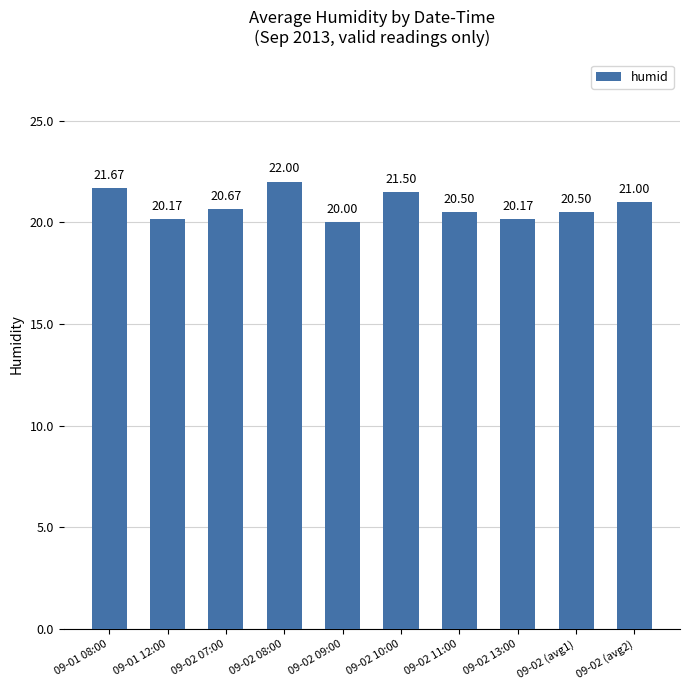

What is the sum of all values?

208.2